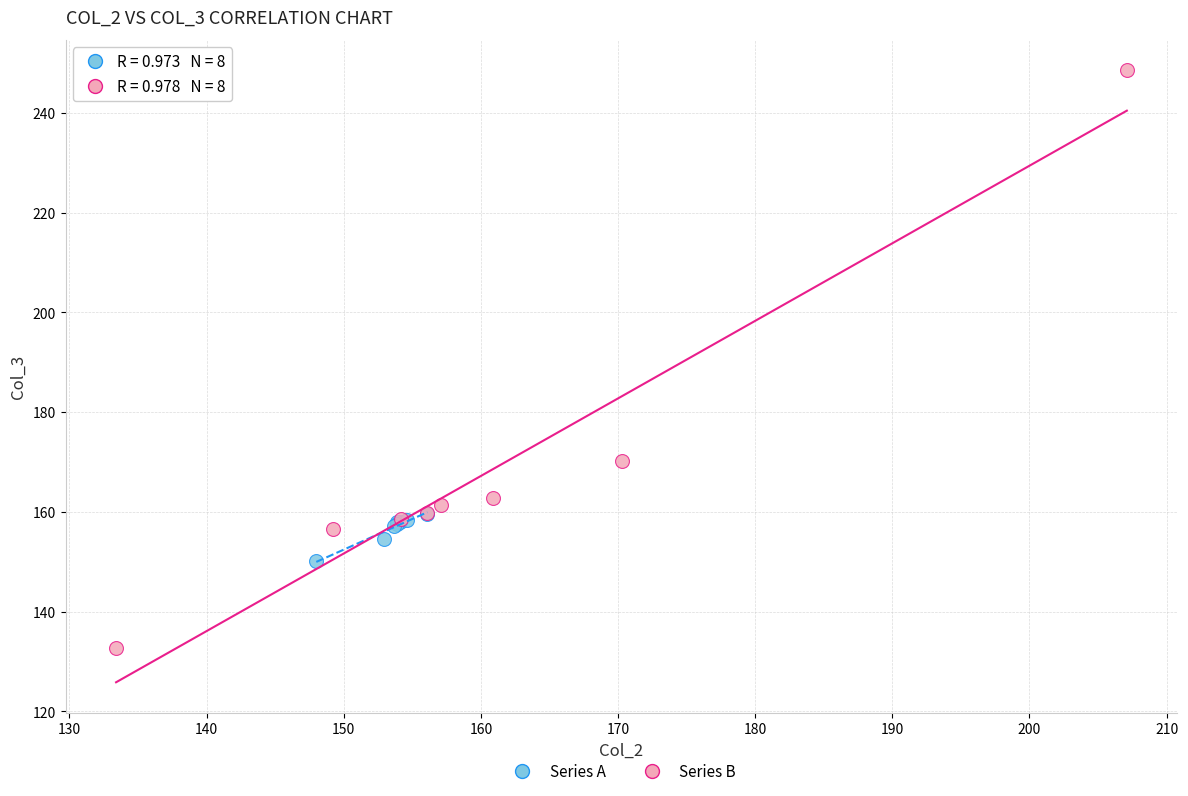

Which series contains the highest Y value?

Series B